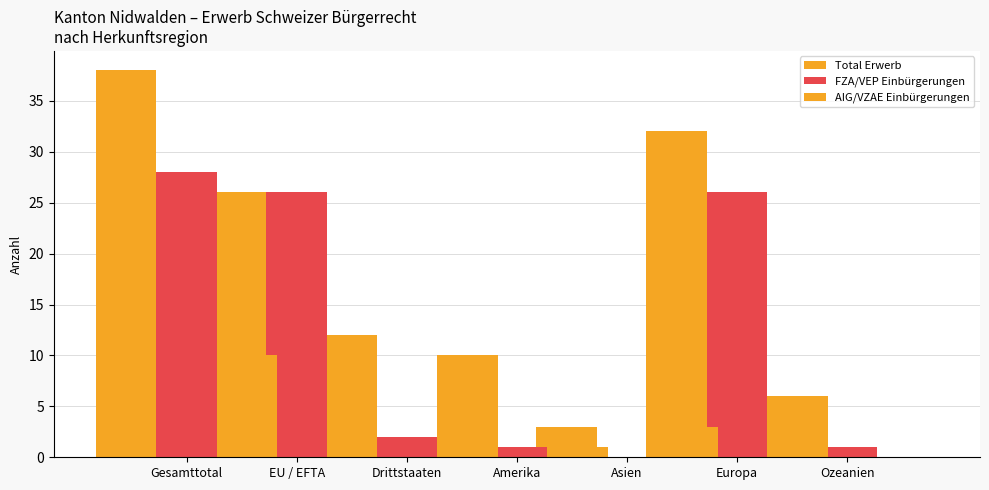

How many bars are there in each group?

3